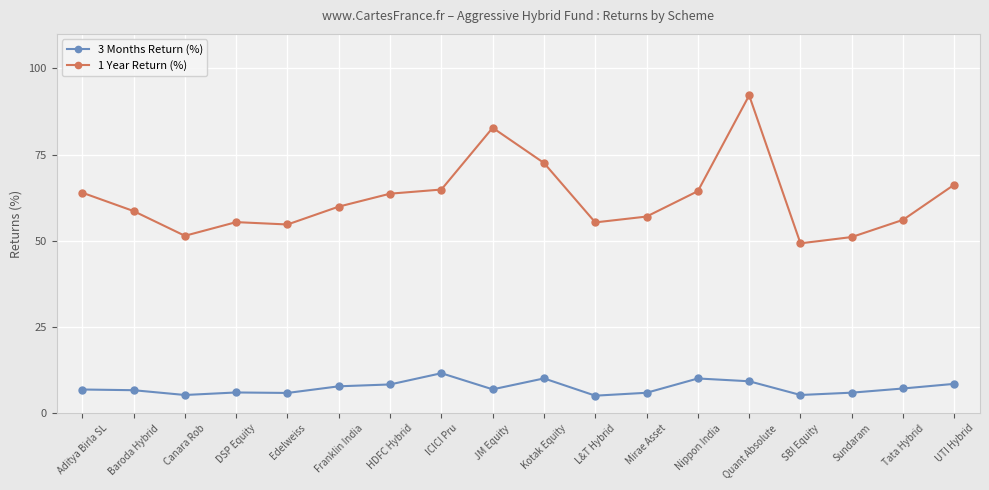

Where does the 3 Months Return (%) series first go above 6?

Aditya Birla SL